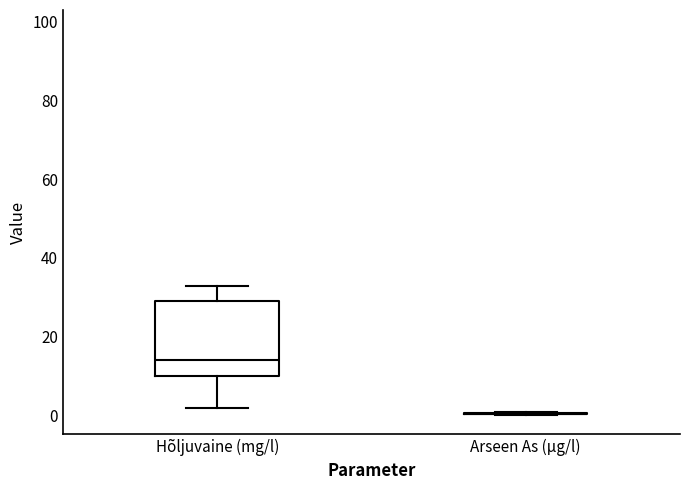

Comparing the boxes themselves (not the whiskers), which one is the tallest?

Hõljuvaine (mg/l)